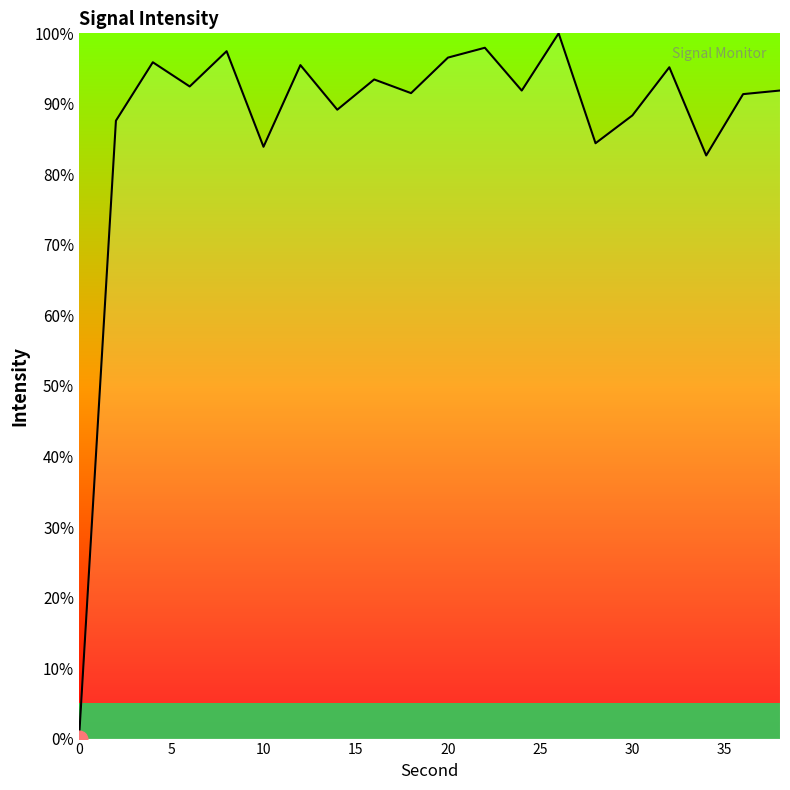

How many positive values are there?

19